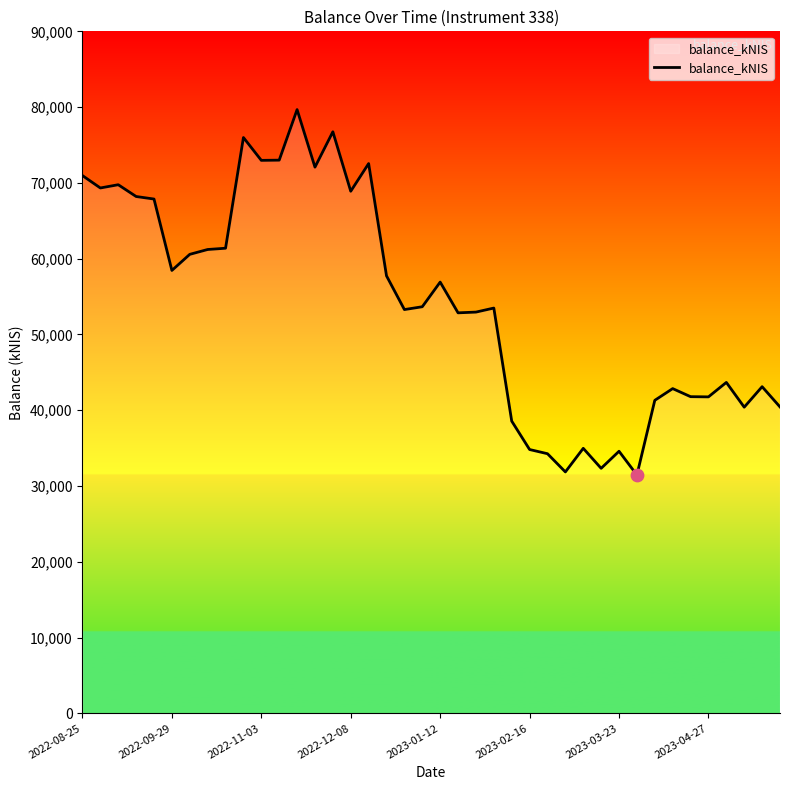

What is the difference between the maximum and minimum values?

48220.4